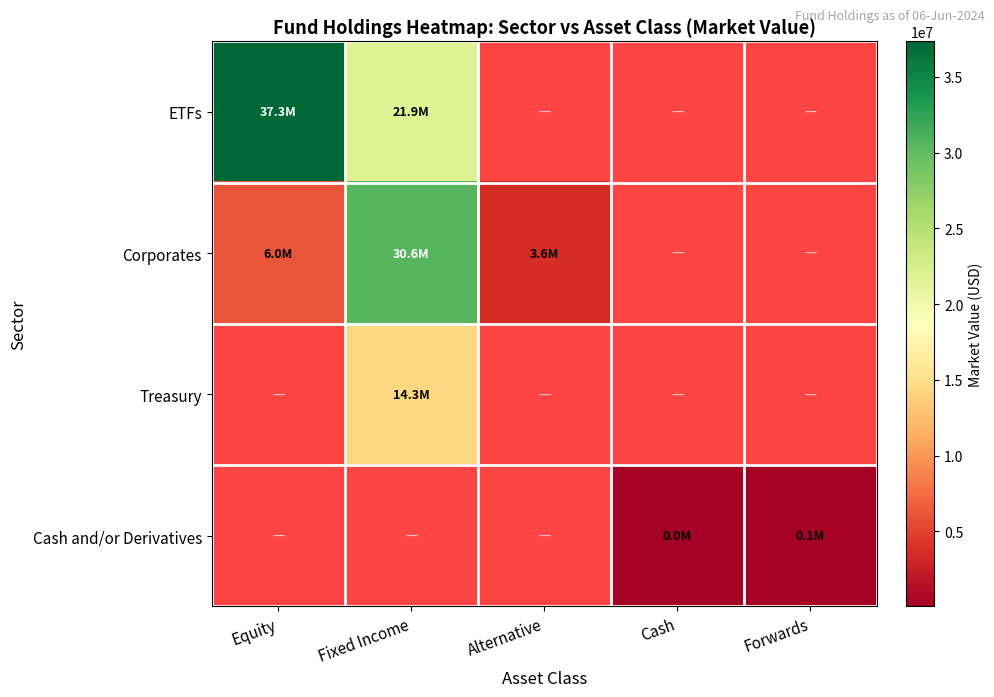

Which series changed the most between Equity and Fixed Income?

Corporates